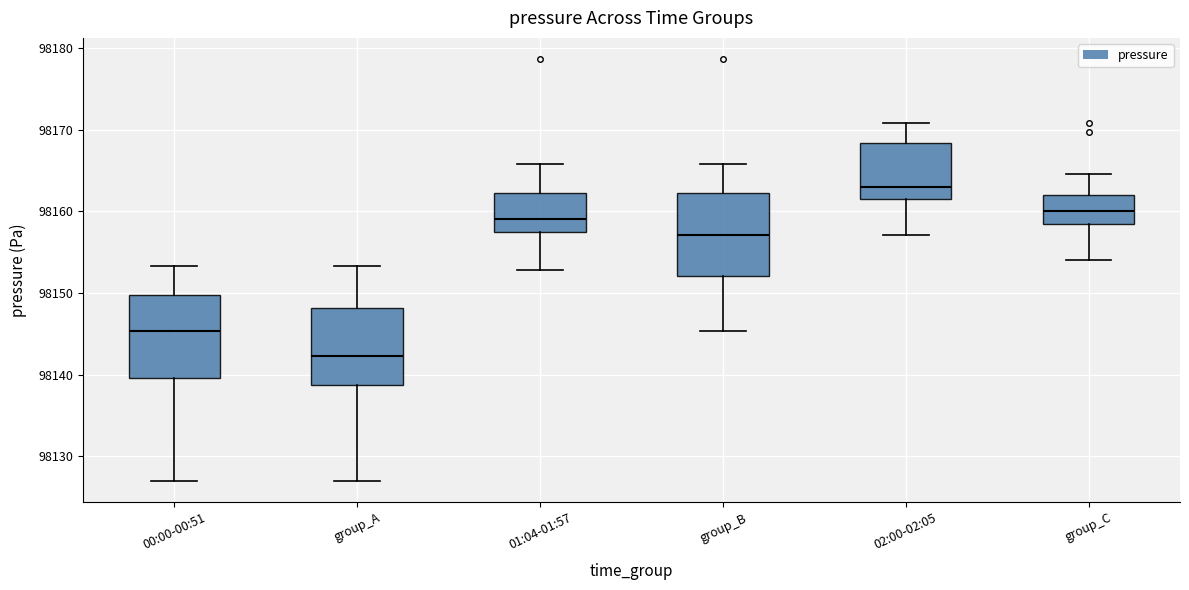

Reading left to right, transcribe this box plot: for each box, give where its median line is, the range the box spans, and where its two whiskers end, as read against the y-axis. The values are not printed on the chart, so give them approximately, as read against the axis.

00:00-00:51: median 98145, box 98140 to 98150, whiskers 98127 to 98153
group_A: median 98142, box 98139 to 98148, whiskers 98127 to 98153
01:04-01:57: median 98159, box 98158 to 98162, whiskers 98153 to 98166
group_B: median 98157, box 98152 to 98162, whiskers 98145 to 98166
02:00-02:05: median 98163, box 98161 to 98168, whiskers 98157 to 98171
group_C: median 98160, box 98158 to 98162, whiskers 98154 to 98165